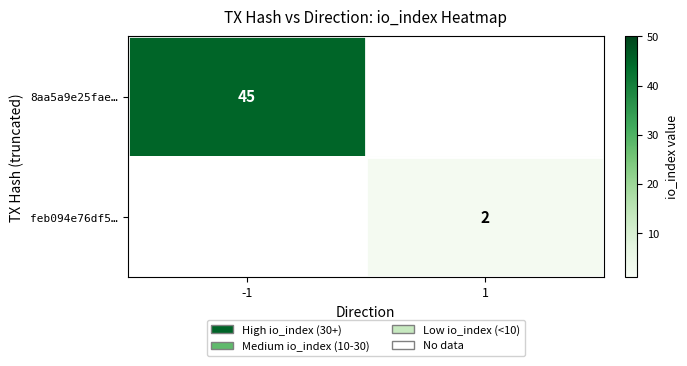

True or false: 8aa5a9e25fae… has a value of 45 at -1.

True